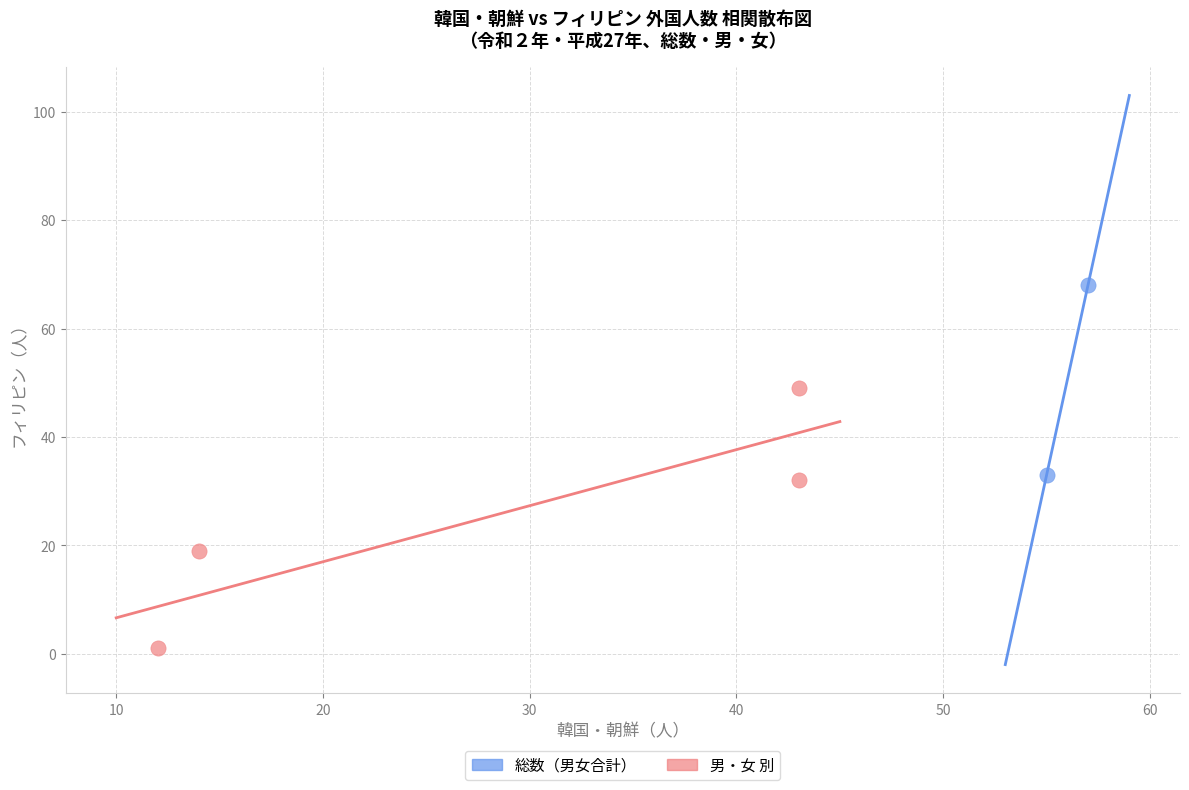

Which series reaches the maximum Y coordinate?

総数（男女合計）